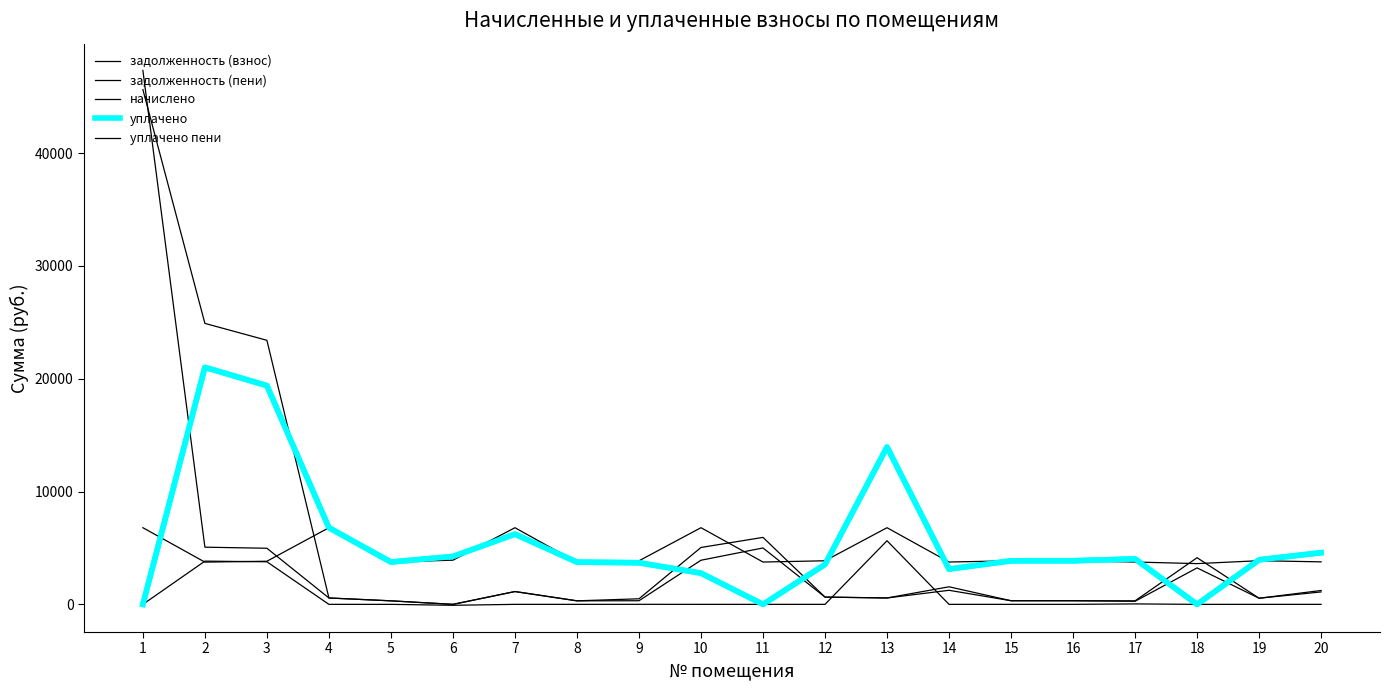

Reading left to right, list all the values displayed in this chart.

задолженность (взнос): 45629.7	24903.7	23405.4	566.3	311.8	0.0	1137.0	312.0	320.5	3910.6	4998.4	644.1	566.1	1557.1	321.4	321.8	273.3	3232.4	543.8	1102.1
задолженность (пени): 47328.2	5067.6	4973.2	565.3	311.8	0.0	1134.4	312.0	493.2	5042.1	5936.3	644.3	566.2	1246.0	321.7	322.1	311.6	4135.2	543.0	1229.0
начислено: 6793.8	3744.0	3822.0	6793.8	3751.8	3915.6	6793.8	3744.0	3861.0	6793.8	3751.8	3861.0	6793.8	3751.8	3861.0	3868.8	3751.8	3611.4	3868.8	3767.4
уплачено: 0.0	21008.6	19387.9	6794.4	3751.3	4243.2	6225.0	3744.1	3688.8	2767.0	0.0	3538.0	13947.8	3125.3	3861.0	3863.3	4026.8	0.0	3948.4	4578.0
уплачено пени: 0.0	3831.8	3774.2	0.0	0.0	-82.3	0.0	0.0	2.5	0.0	0.0	0.0	5638.5	0.0	0.0	0.5	39.3	0.0	0.0	0.0